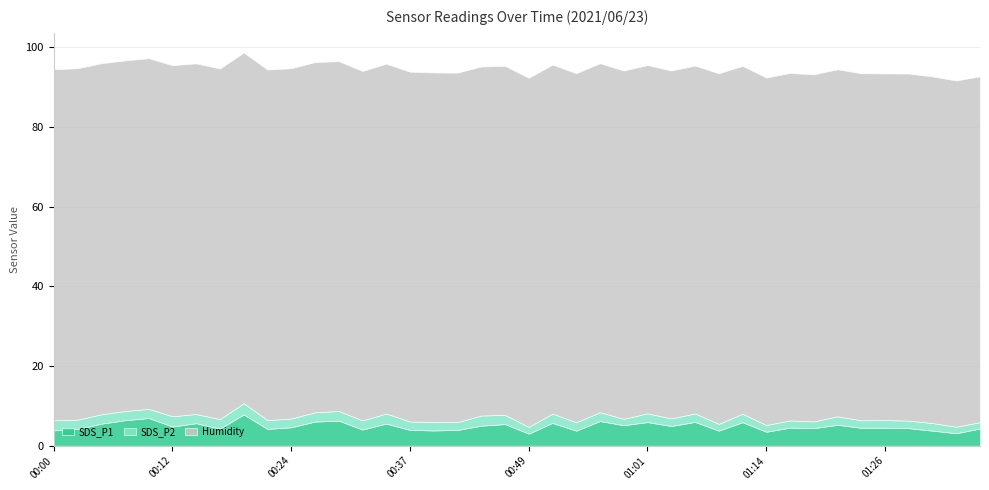

Reading right to left, list all the values displayed in this chart.

SDS_P1: 01:36=4.3	01:33=3.1	01:31=3.8	01:28=4.4	01:26=4.5	01:23=4.5	01:21=5.2	01:19=4.4	01:16=4.5	01:14=3.5	01:11=5.9	01:08=3.8	01:06=6.0	01:04=5.0	01:01=5.9	00:59=5.2	00:56=6.2	00:54=3.8	00:51=5.7	00:49=3.0	00:46=5.4	00:44=5.0	00:42=4.0	00:39=3.8	00:37=4.0	00:34=5.5	00:32=4.1	00:29=6.3	00:27=6.0	00:24=4.6	00:22=4.2	00:20=7.8	00:17=4.3	00:15=5.7	00:12=4.8	00:10=7.0	00:07=6.4	00:05=5.5	00:02=4.2	00:00=3.9
SDS_P2: 01:36=1.6	01:33=1.6	01:31=1.9	01:28=1.9	01:26=1.9	01:23=1.9	01:21=2.1	01:19=1.7	01:16=1.8	01:14=1.7	01:11=2.1	01:08=1.7	01:06=2.1	01:04=1.9	01:01=2.2	00:59=1.6	00:56=2.2	00:54=2.1	00:51=2.3	00:49=1.7	00:46=2.3	00:44=2.5	00:42=2.0	00:39=2.1	00:37=2.1	00:34=2.5	00:32=2.3	00:29=2.4	00:27=2.3	00:24=2.2	00:22=2.2	00:20=2.8	00:17=2.4	00:15=2.3	00:12=2.6	00:10=2.3	00:07=2.3	00:05=2.4	00:02=2.4	00:00=2.5
Humidity: 01:36=86.8	01:33=86.9	01:31=87.0	01:28=87.1	01:26=87.0	01:23=87.1	01:21=87.1	01:19=87.1	01:16=87.2	01:14=87.2	01:11=87.3	01:08=88.0	01:06=87.3	01:04=87.3	01:01=87.4	00:59=87.4	00:56=87.6	00:54=87.6	00:51=87.6	00:49=87.6	00:46=87.6	00:44=87.6	00:42=87.7	00:39=87.7	00:37=87.8	00:34=87.8	00:32=87.7	00:29=87.8	00:27=87.9	00:24=87.9	00:22=88.0	00:20=88.0	00:17=88.0	00:15=88.0	00:12=88.1	00:10=88.0	00:07=88.0	00:05=88.1	00:02=88.2	00:00=88.1